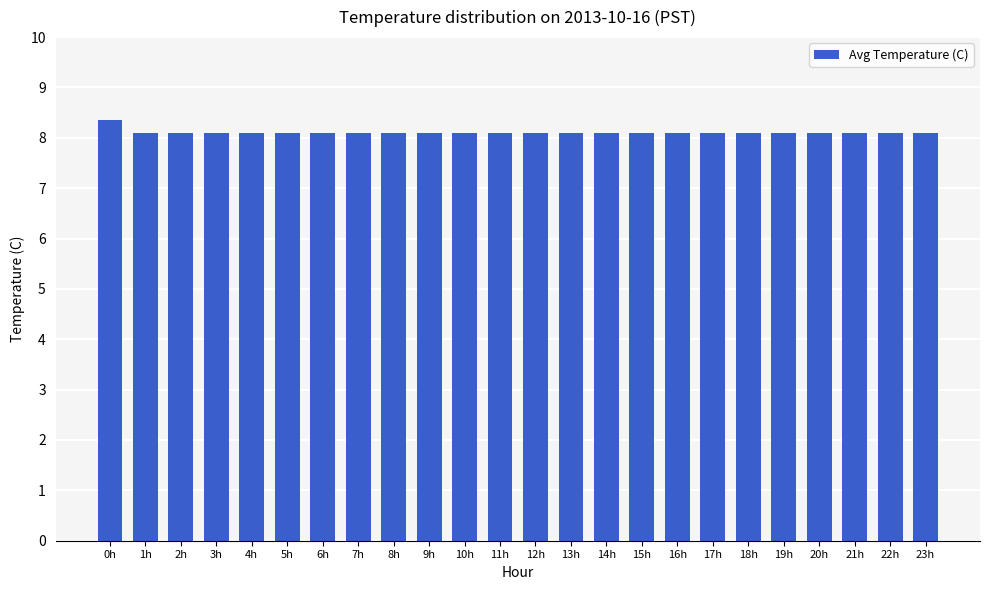

What is the minimum value shown in the chart?

8.1